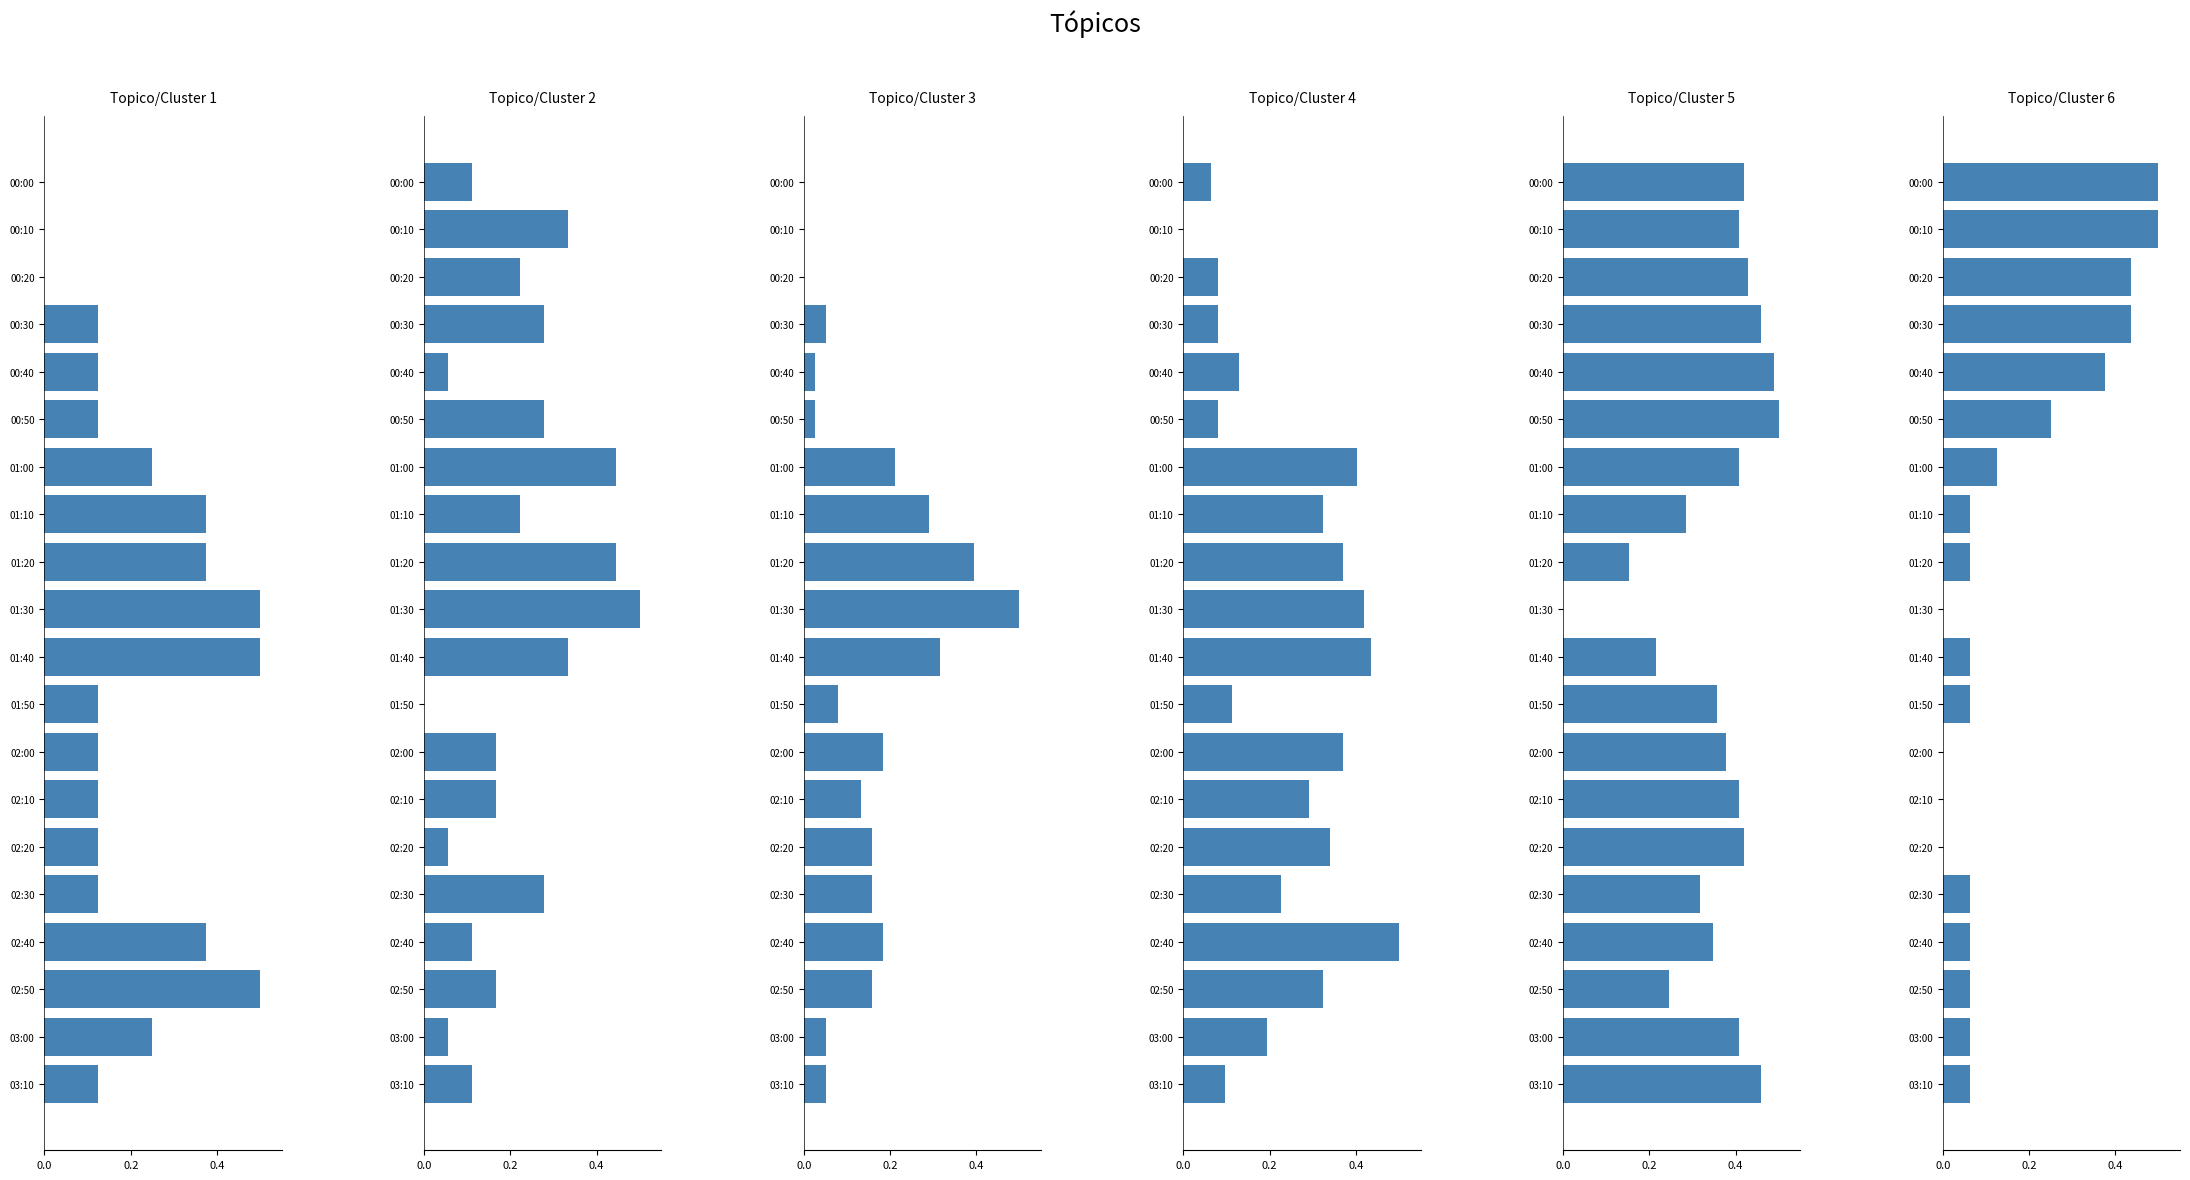

What is the difference between the highest and lowest values at 02:50?

0.4